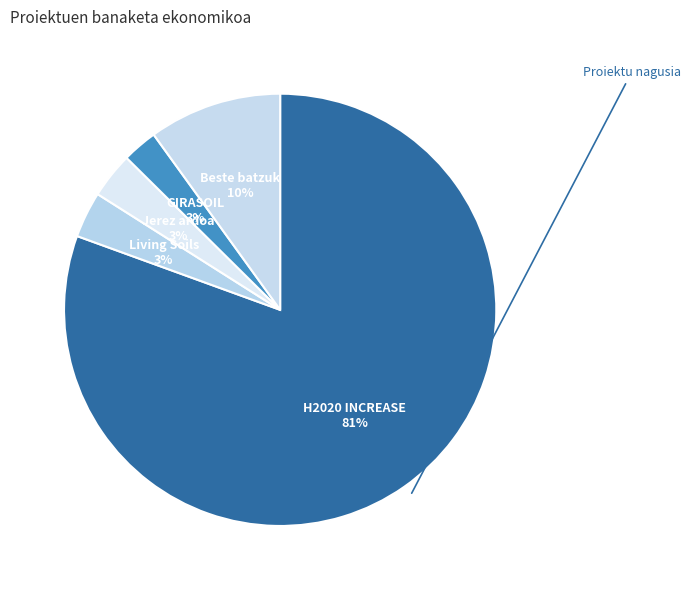

Count the number of slices in the pie.

5